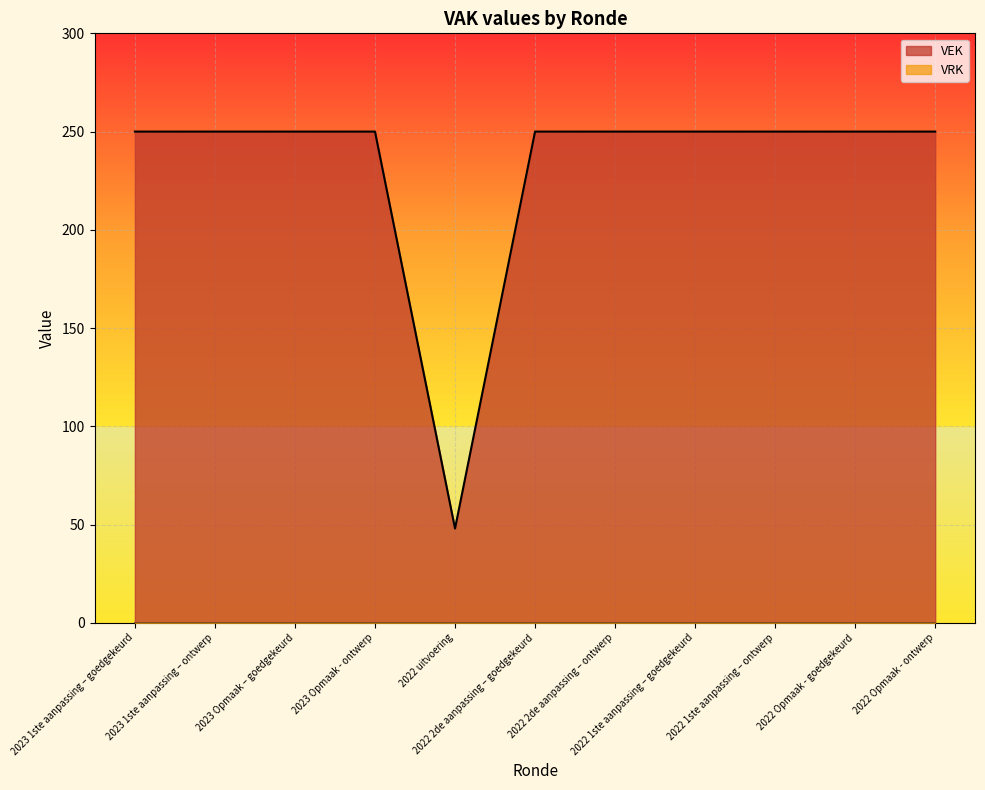

True or false: the data shows 250 at 2022 2de aanpassing – goedgekeurd.

True